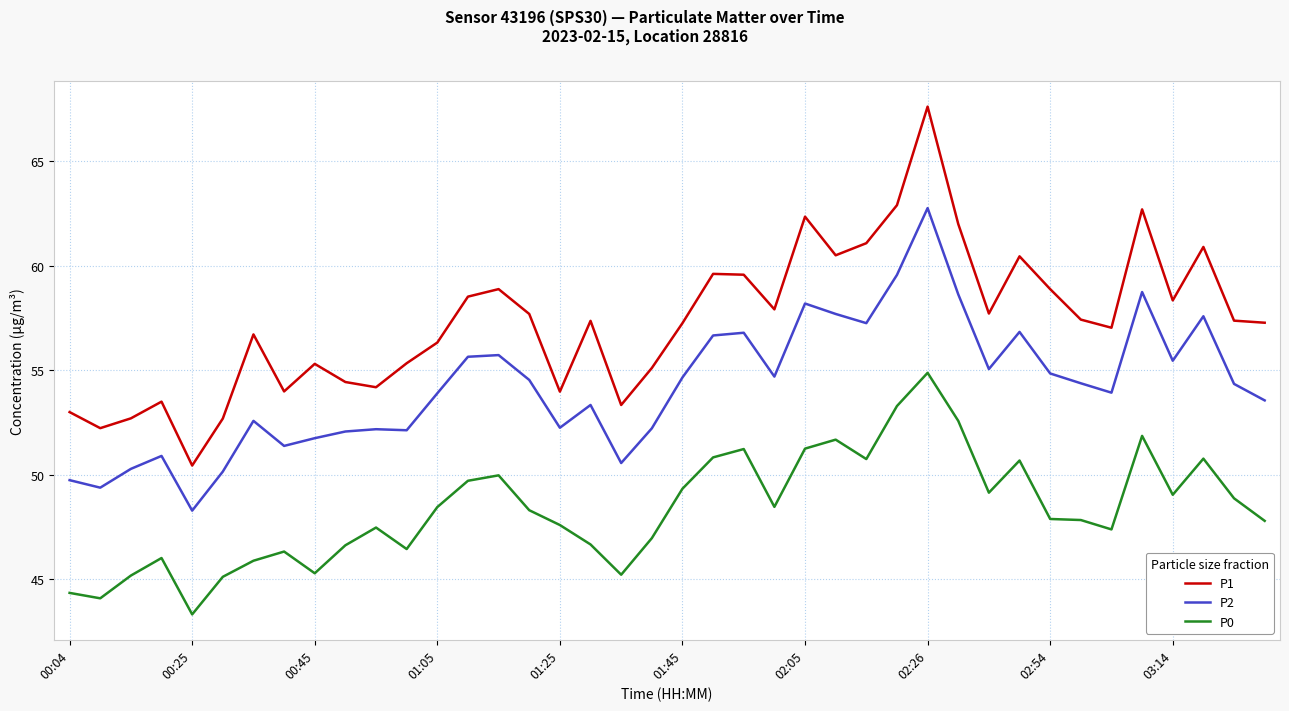

True or false: P0 and P1 intersect in this chart.

False